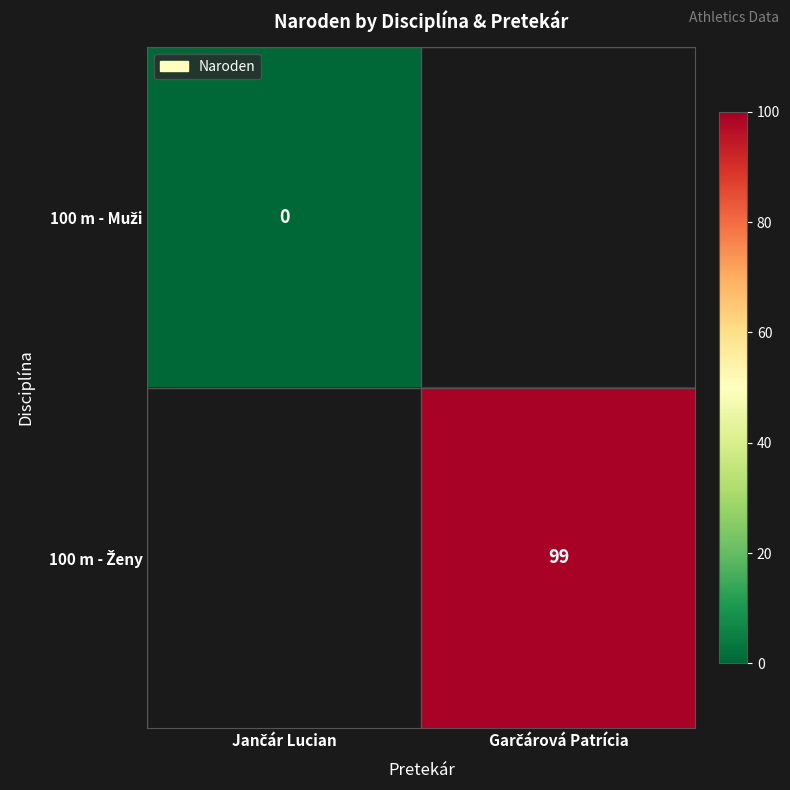

How many values in 100 m - Ženy are above zero?

1